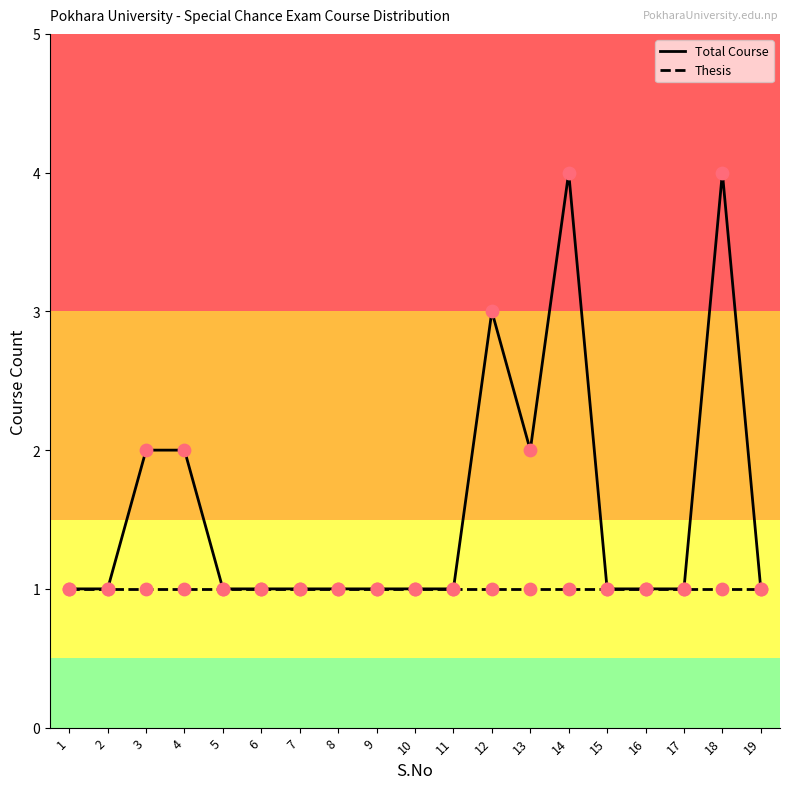

Which series has the largest total across all categories?

Total Course